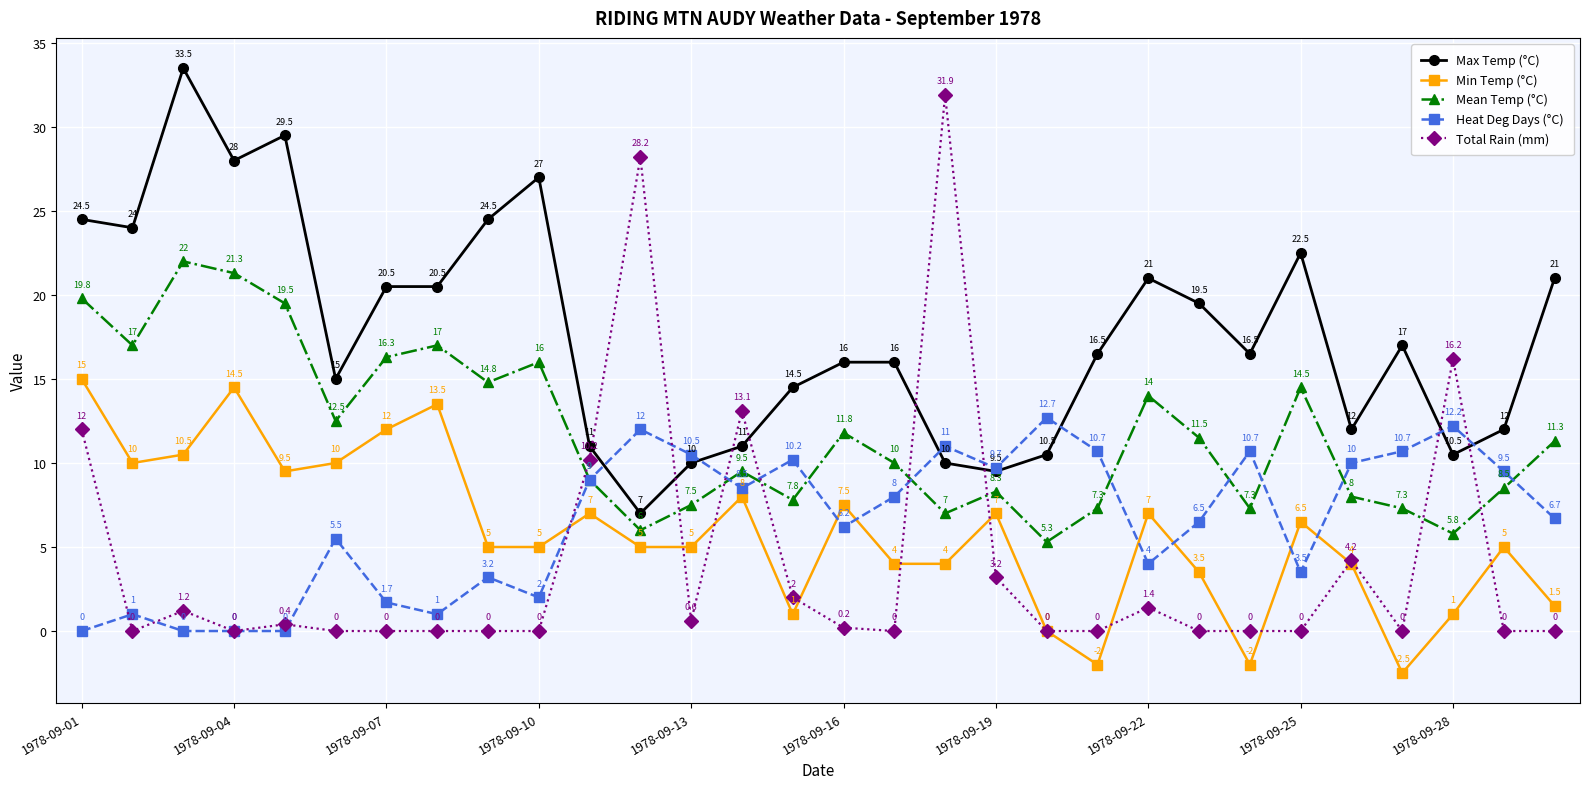

What is the value of the Heat Deg Days (°C) point at the 10th from the left?

2.0